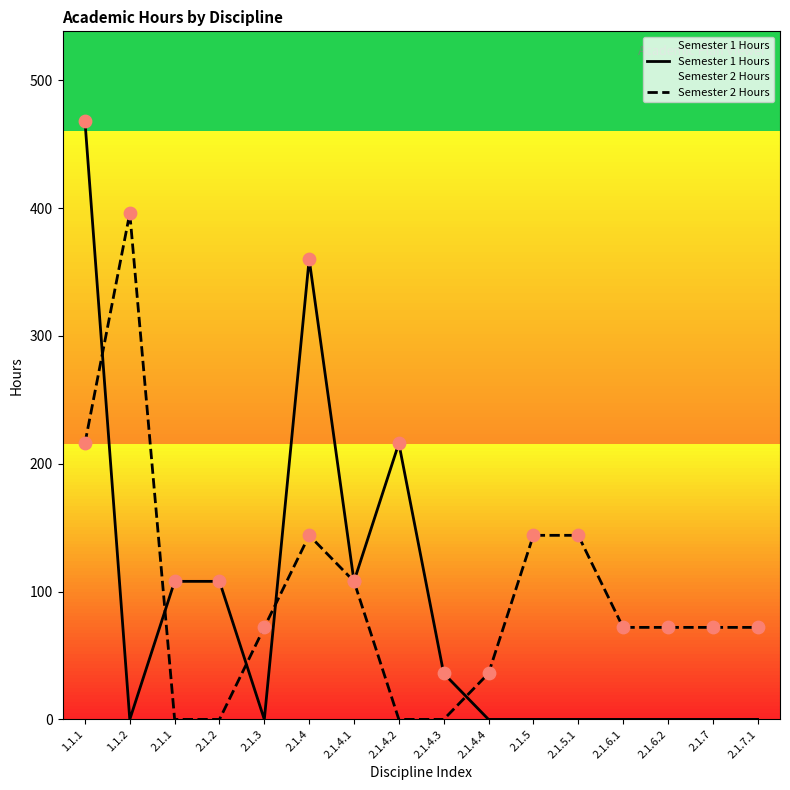

What are all the series names shown in the legend?

Semester 1 Hours, Semester 2 Hours